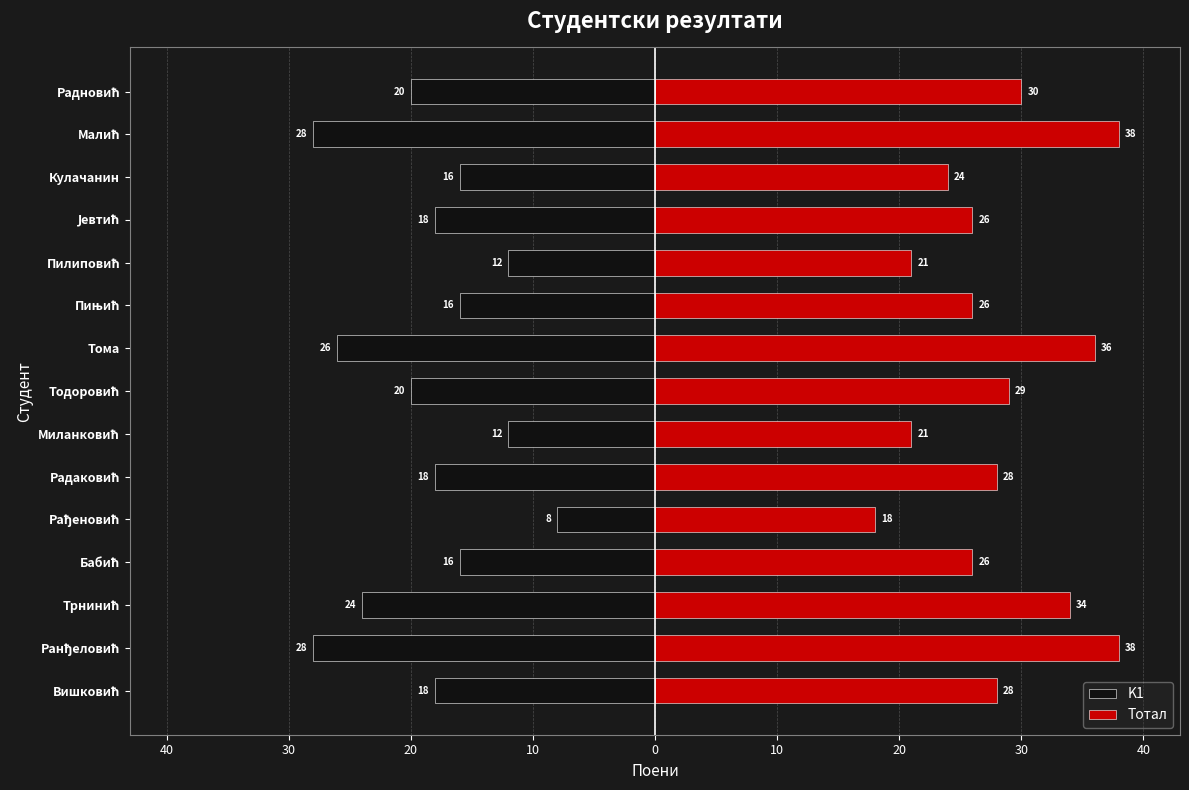

Rank the series by their maximum value, from highest to lowest.

Тотал, K1